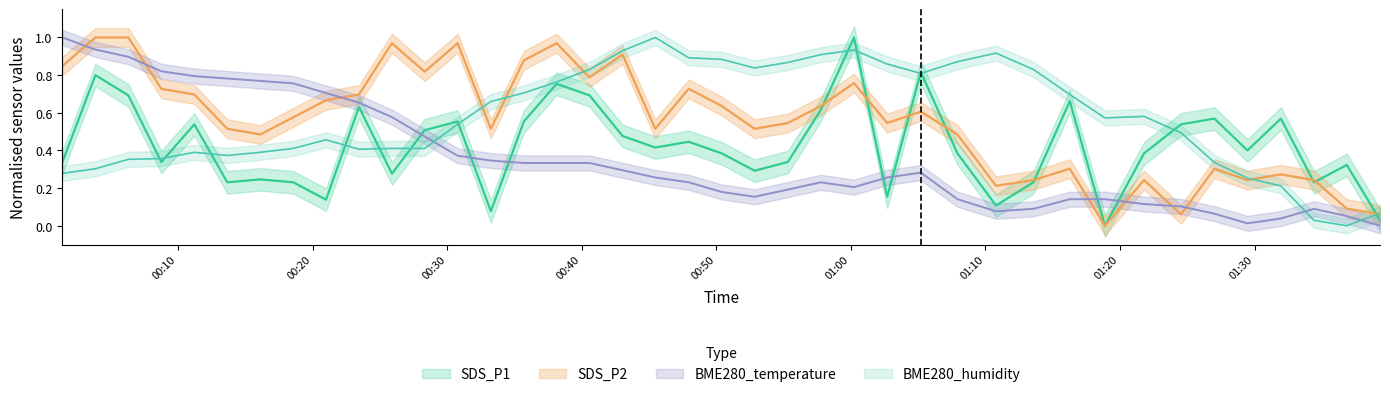

How many interior local peaks does the SDS_P2 series have?

11